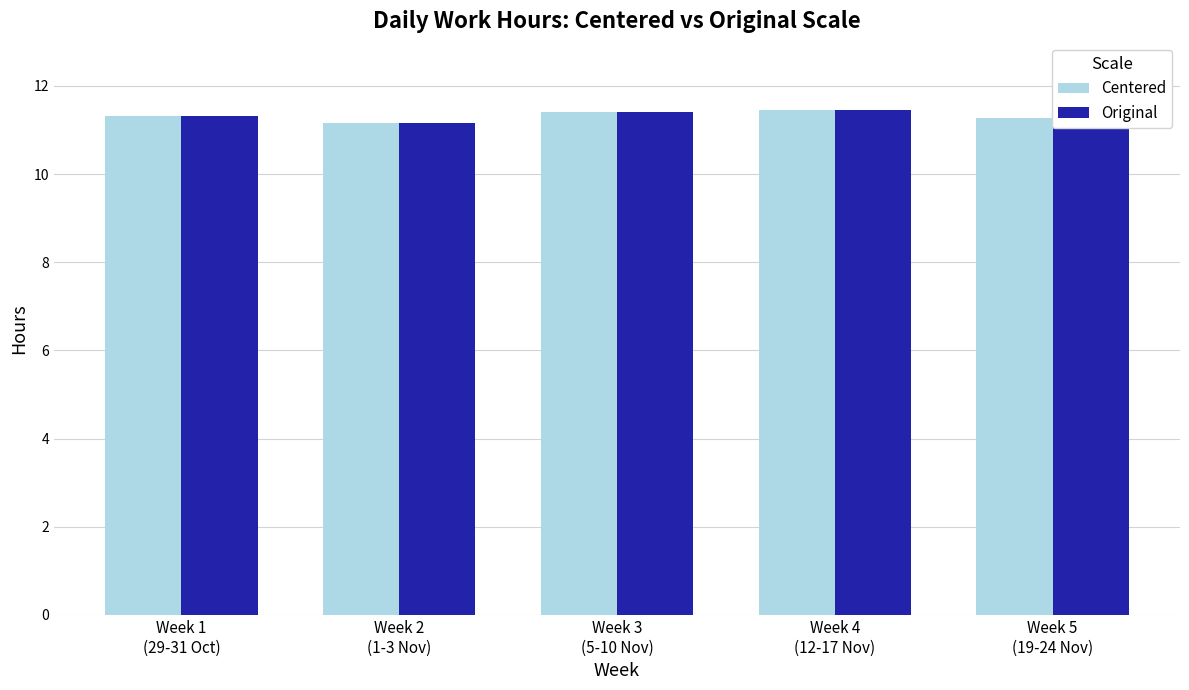

At how many categories does at least one series exceed 11?

5